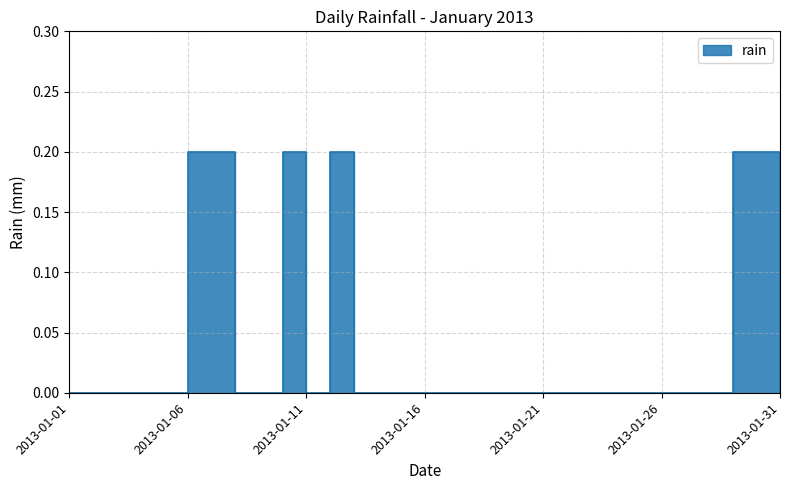

Reading left to right, extract all data points from this chart.

0.0	0.0	0.0	0.0	0.0	0.2	0.2	0.0	0.0	0.2	0.0	0.2	0.0	0.0	0.0	0.0	0.0	0.0	0.0	0.0	0.0	0.0	0.0	0.0	0.0	0.0	0.0	0.0	0.2	0.2	0.0